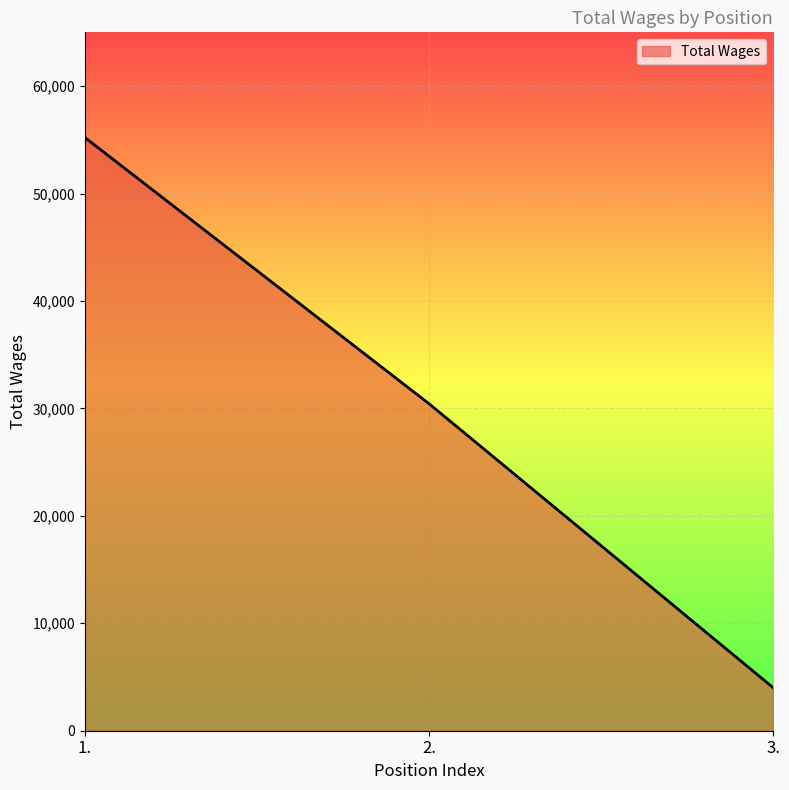

What is the sum of the values at 1. and 2.?

85647